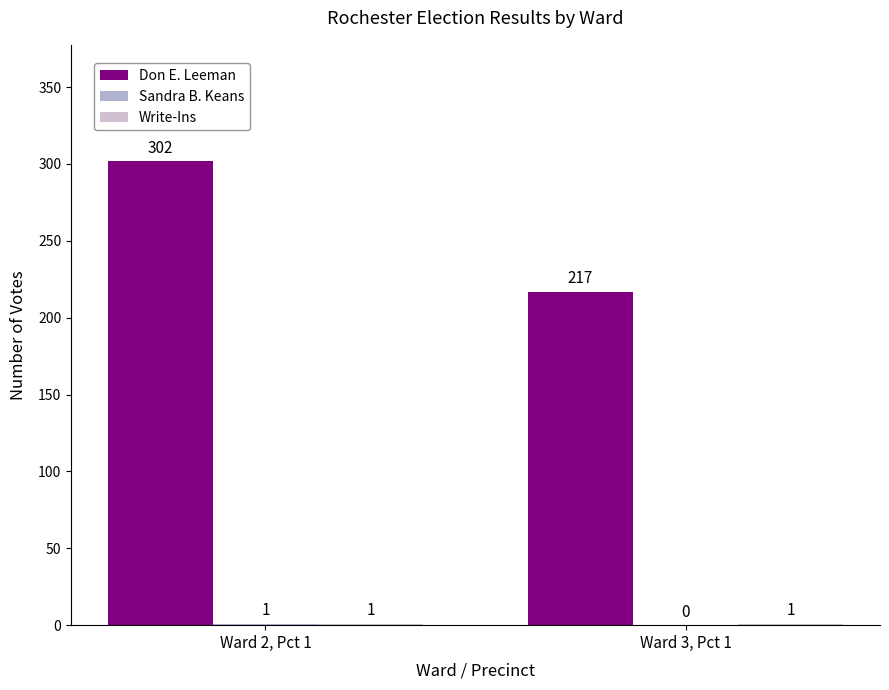

Does the chart contain stacked bars?

No